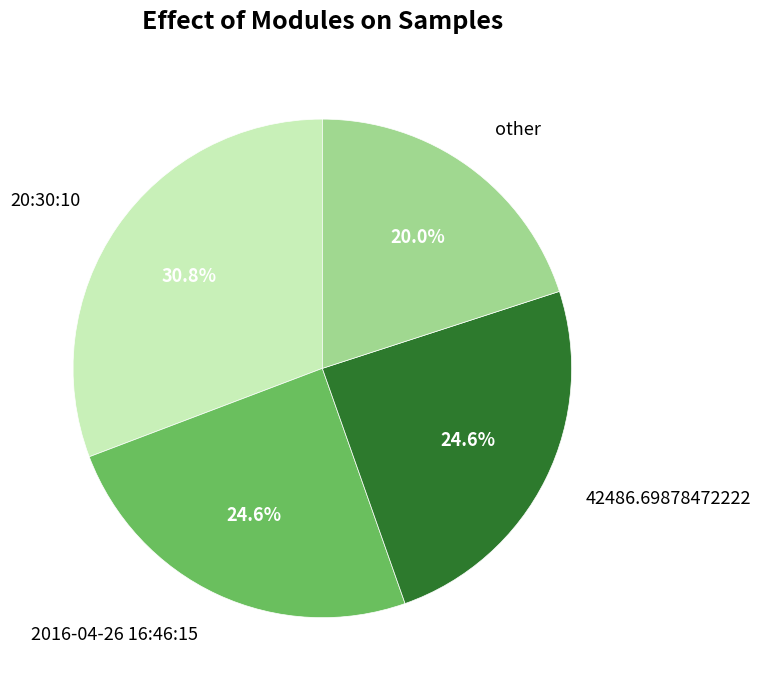

Between 42486.69878472222 and 20:30:10, which is larger?

20:30:10